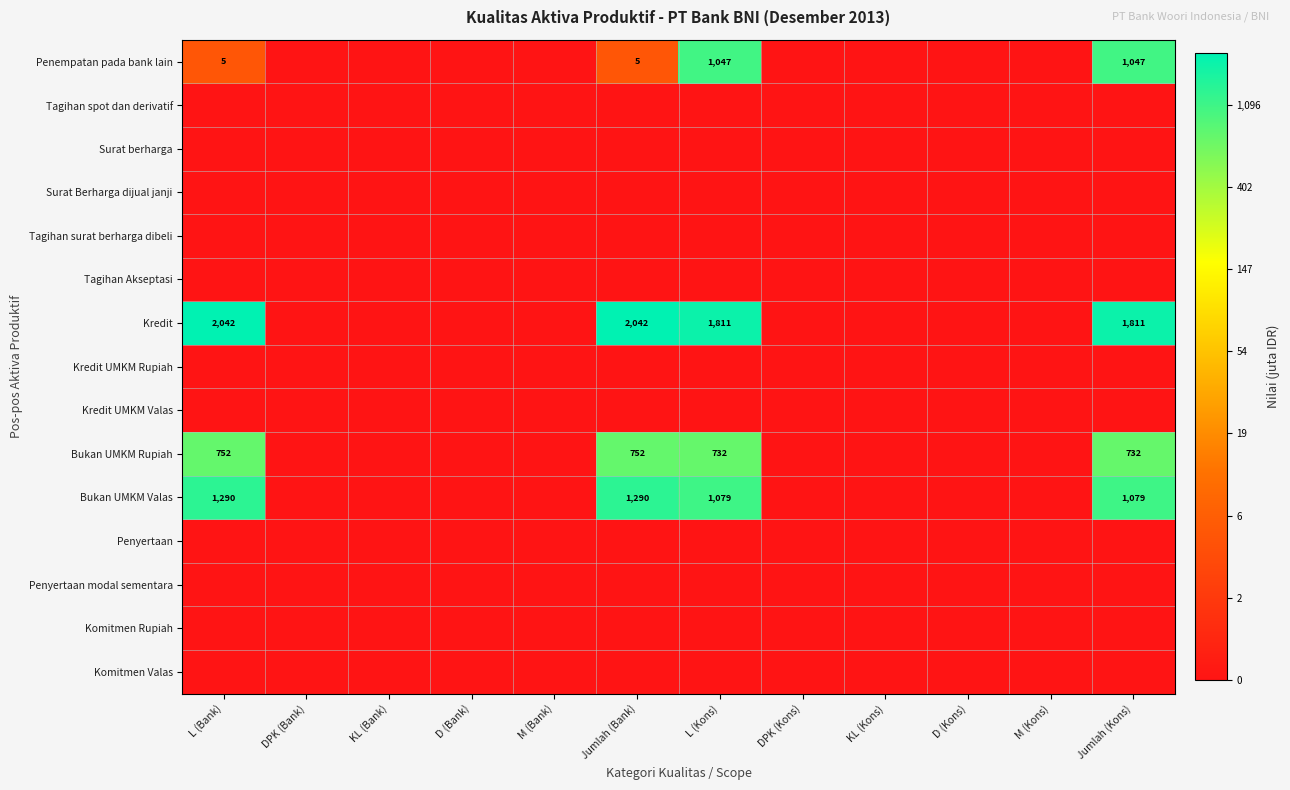

Which category has the highest value in the Tagihan Akseptasi series?

L (Bank)